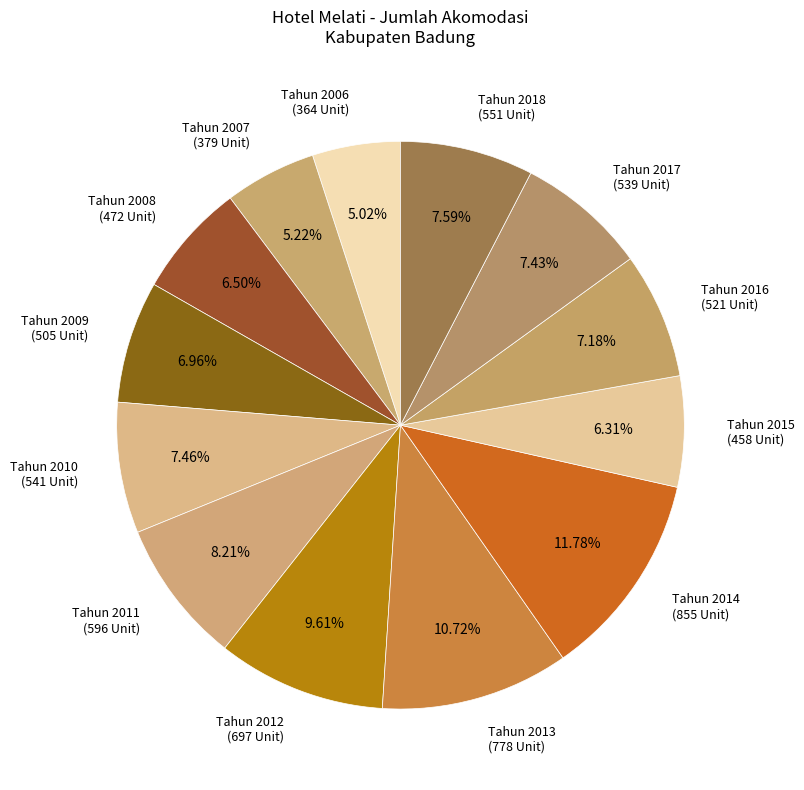

How many segments does this pie chart have?

13